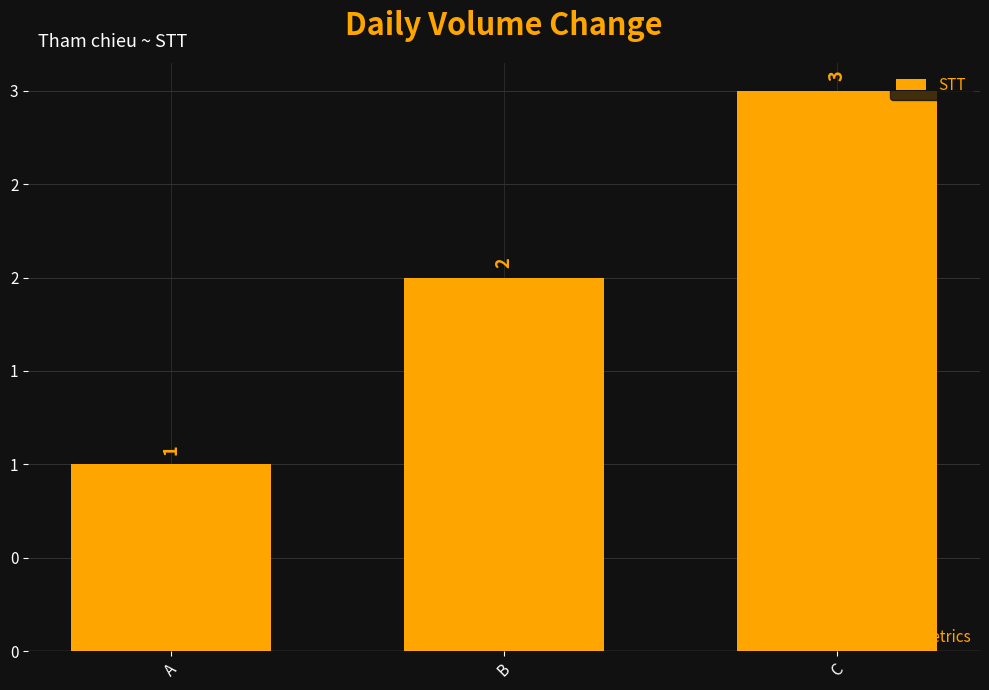

What is the change in value from A to B?

+1